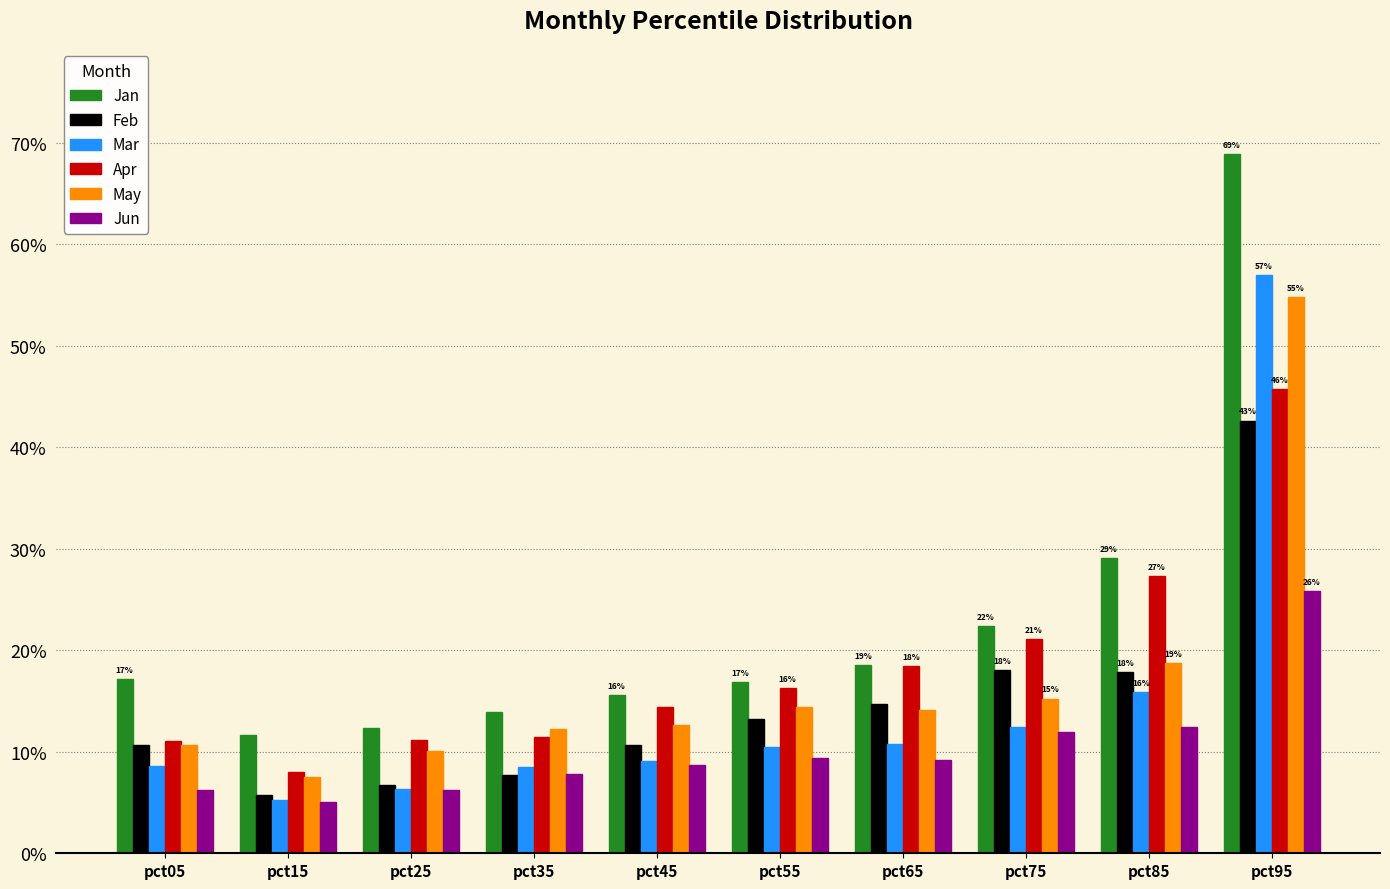

At how many categories does at least one series exceed 0?

10